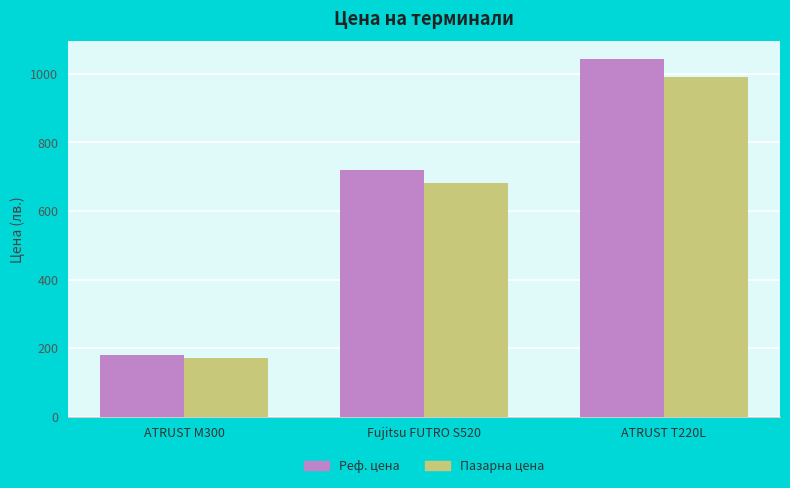

What position from the right is ATRUST M300?

3